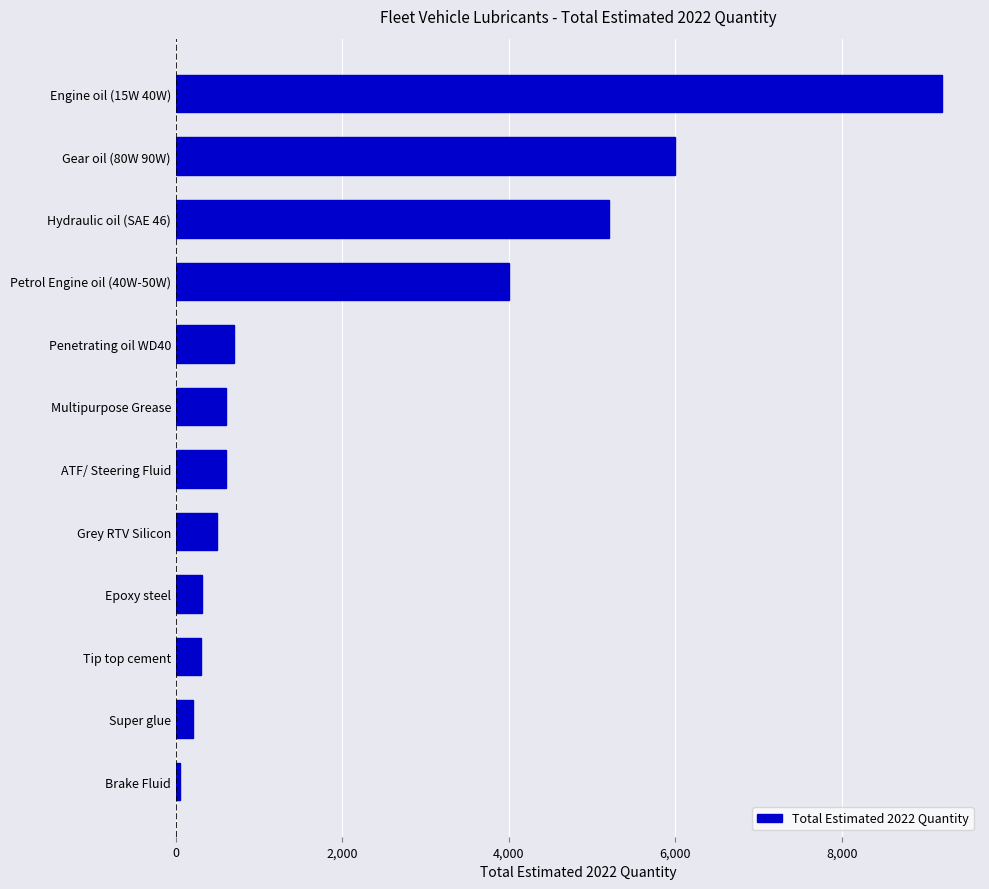

What is the sum of the values at Super glue and Tip top cement?

500